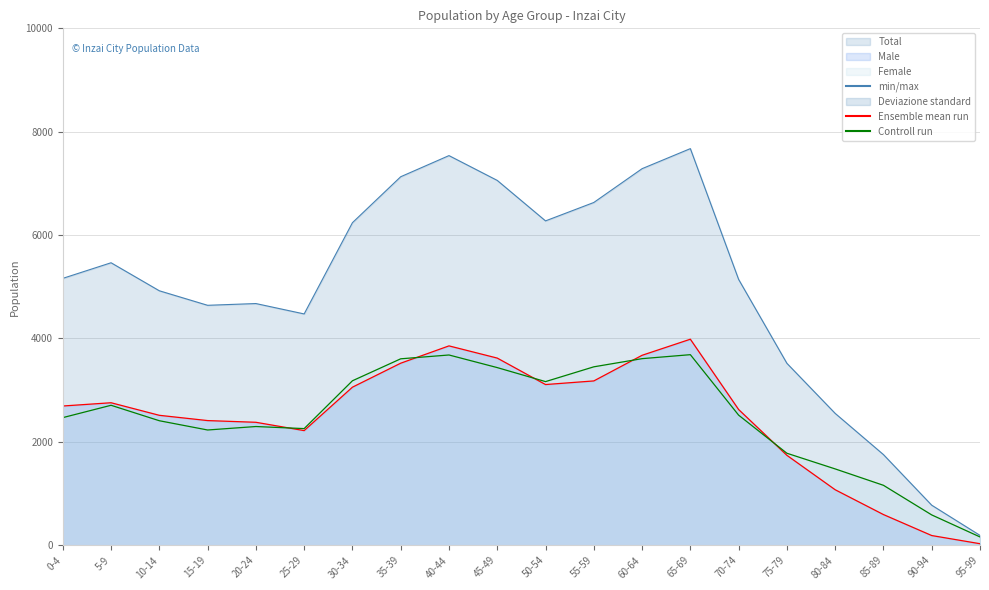

True or false: Male and Total intersect in this chart.

False